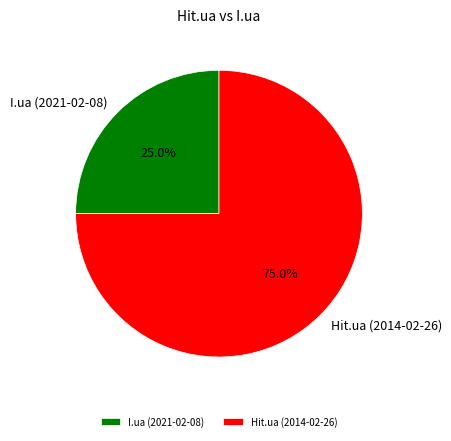

What is the smallest slice in the pie chart?

I.ua (2021-02-08)